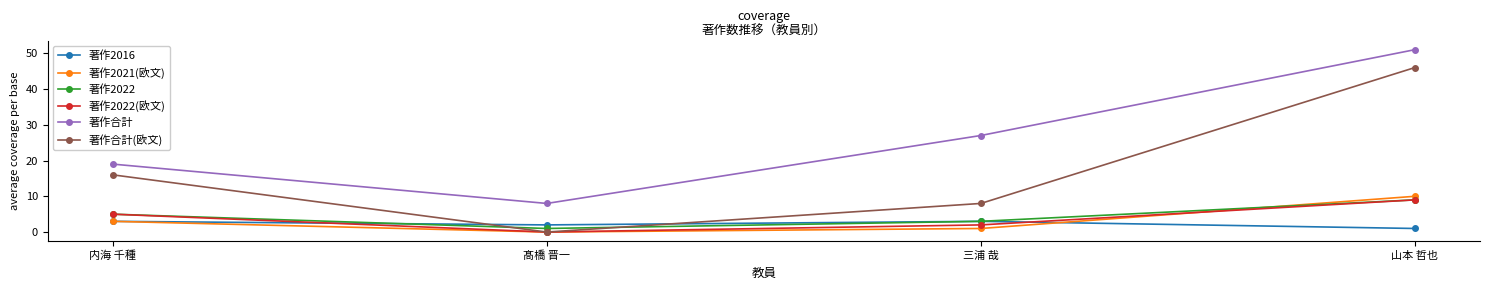

Where is 著作合計(欧文) nearest to the value 23?

内海 千種